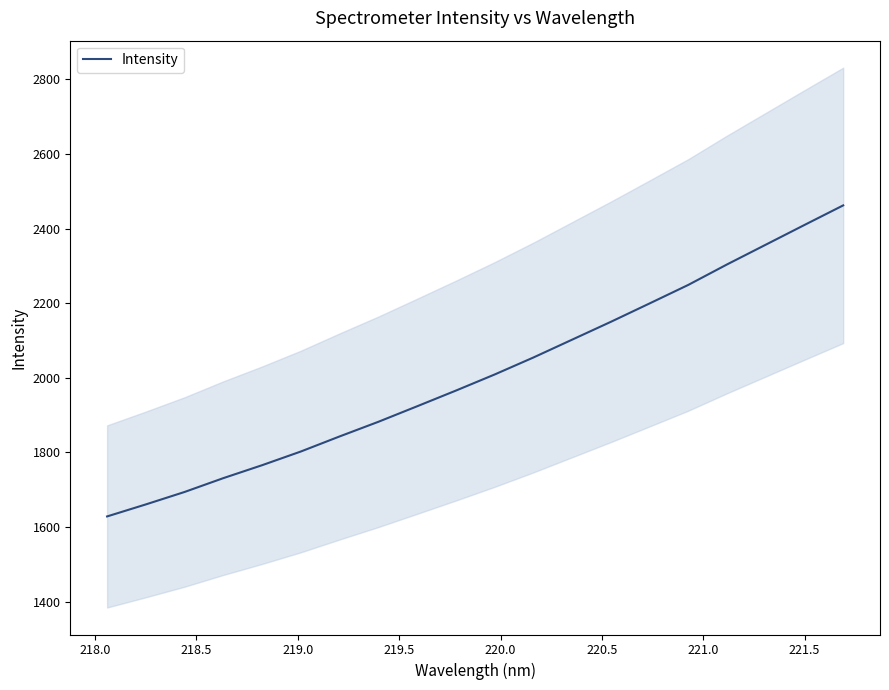

What is the highest value of the Intensity series?

2462.3